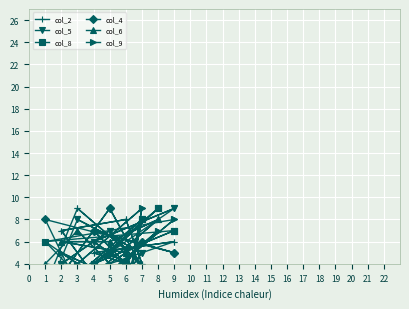

What is the value of the col_8 point at the 3rd from the left?

9